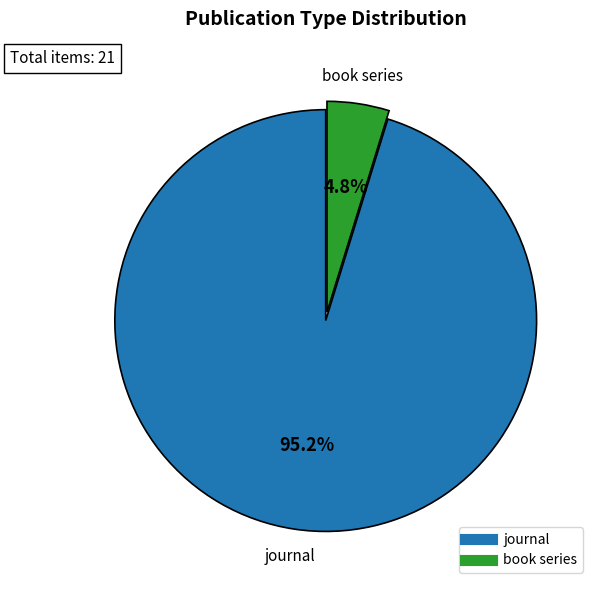

To the nearest percent, what is the average slice percentage?

50%